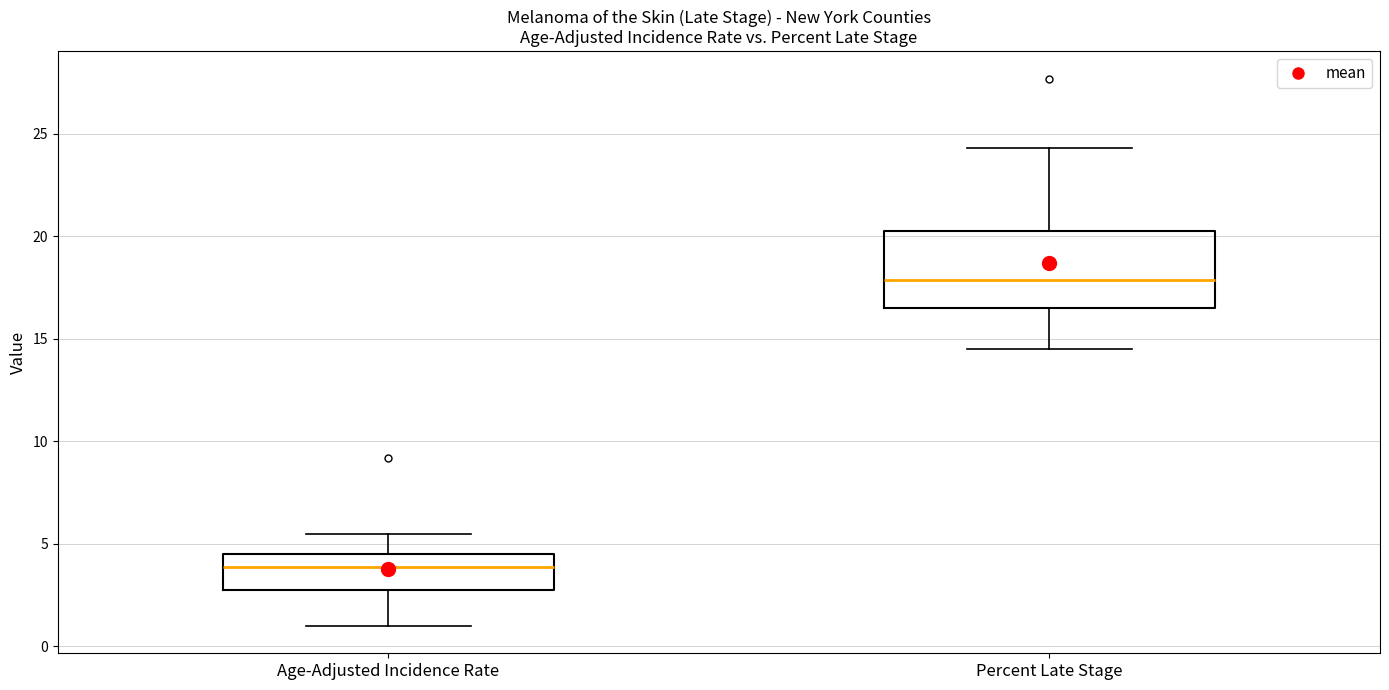

Reading left to right, transcribe this box plot: for each box, give where its median line is, the range the box spans, and where its two whiskers end, as read against the y-axis. The values are not printed on the chart, so give them approximately, as read against the axis.

Age-Adjusted Incidence Rate: median 4.0, box 3.0 to 4.5, whiskers 1.0 to 5.5
Percent Late Stage: median 18.0, box 16.5 to 20.5, whiskers 14.5 to 24.5